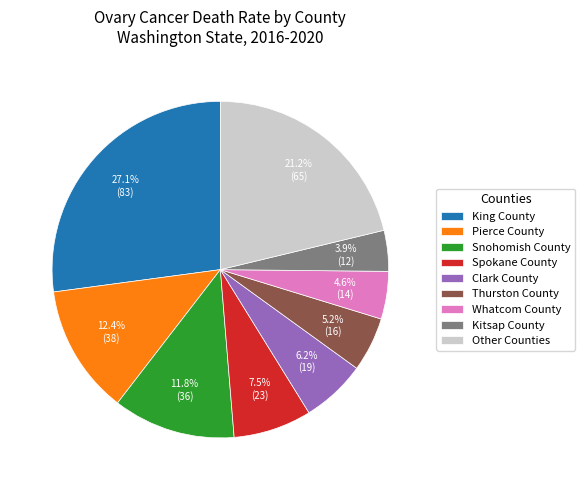

Is the sum of King County and Spokane County greater than half?

No